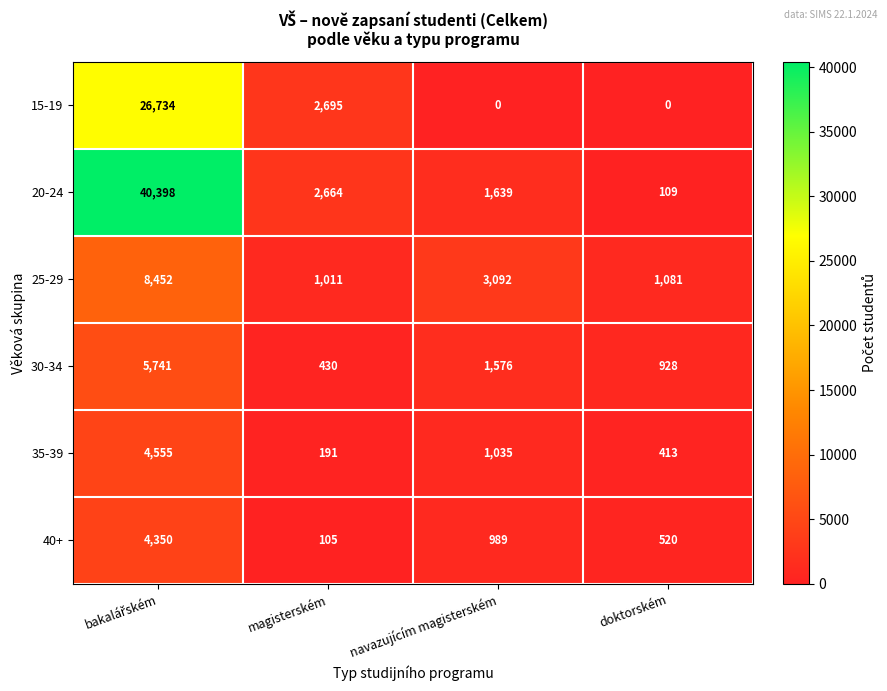

What is the difference between the maximum and second lowest values in the 40+ series?

3830